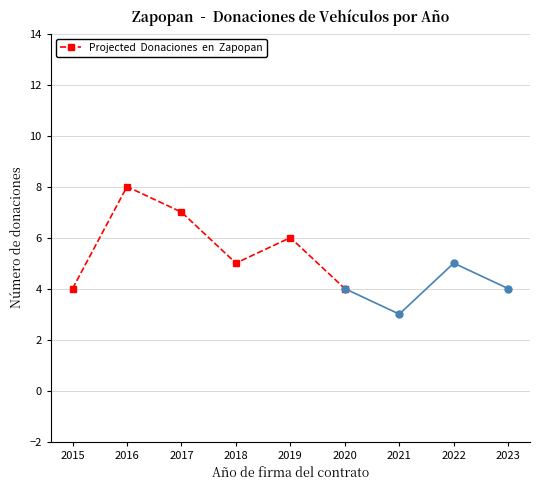

Which category has the highest value across all series?

2016